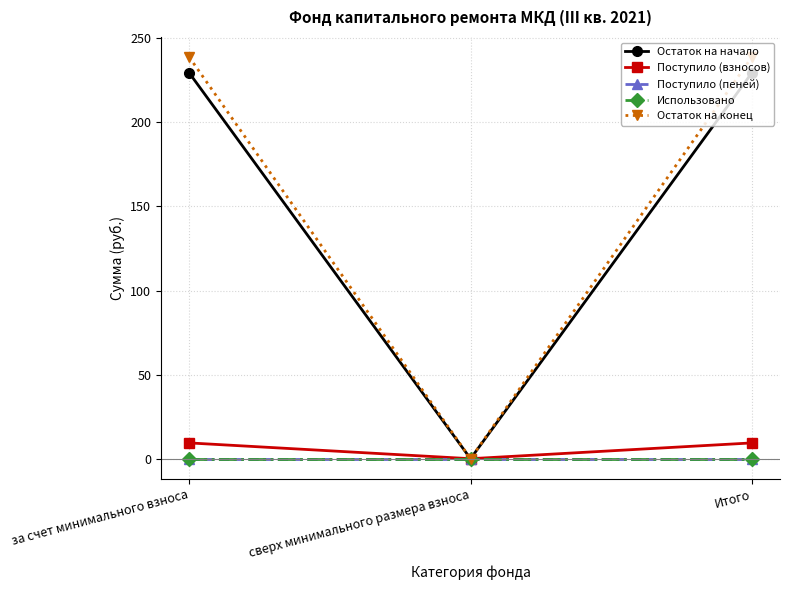

What is the value of the Остаток на начало point at the 3rd from the left?

229.4